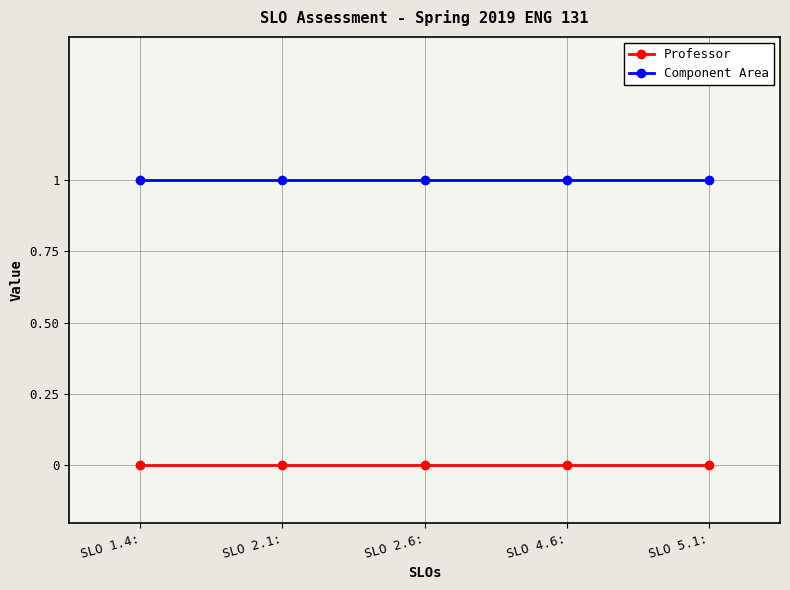

Is it true that Component Area equals 1 at SLO 5.1:?

True